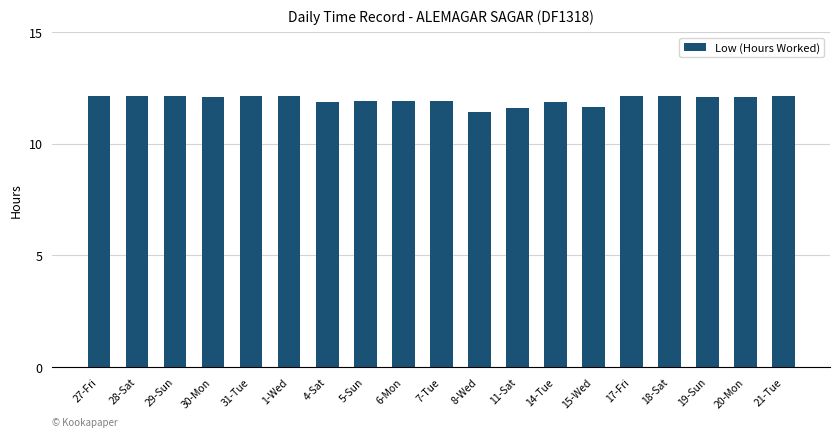

How many values are below 12?

8